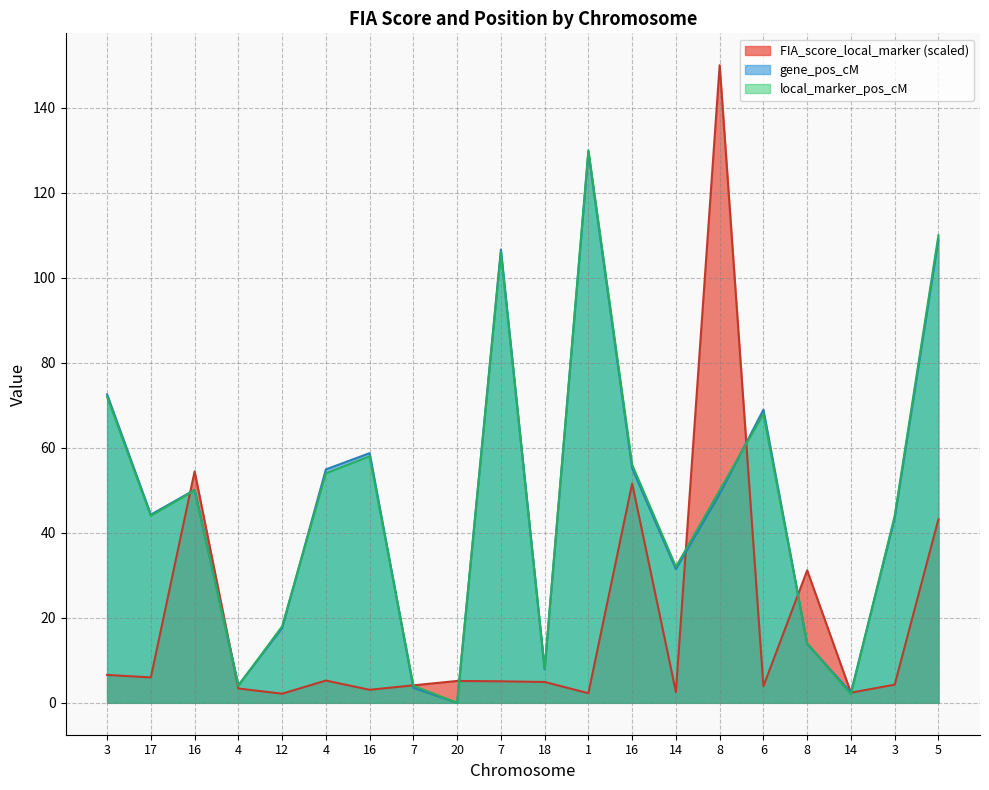

True or false: gene_pos_cM has a value of 72.6 at 3.

True